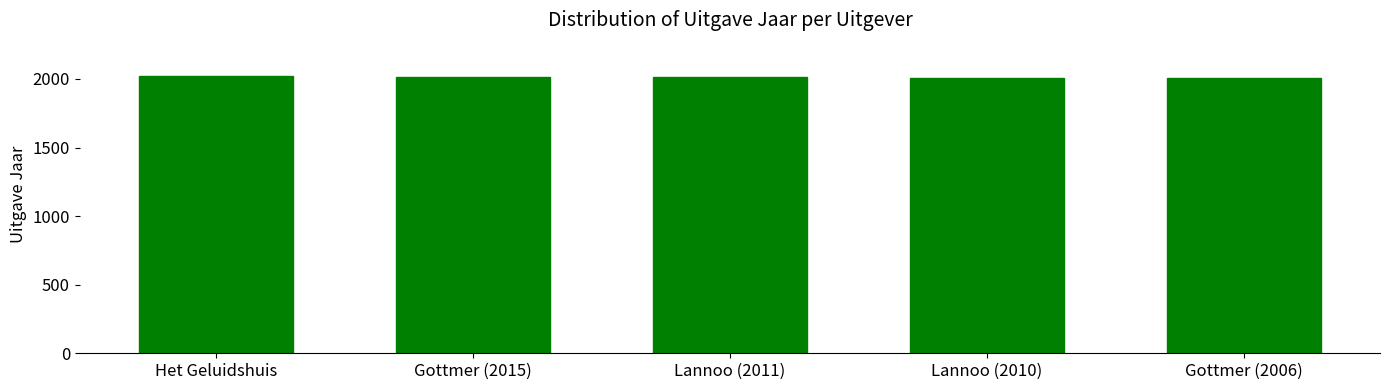

What is the average value?

2013